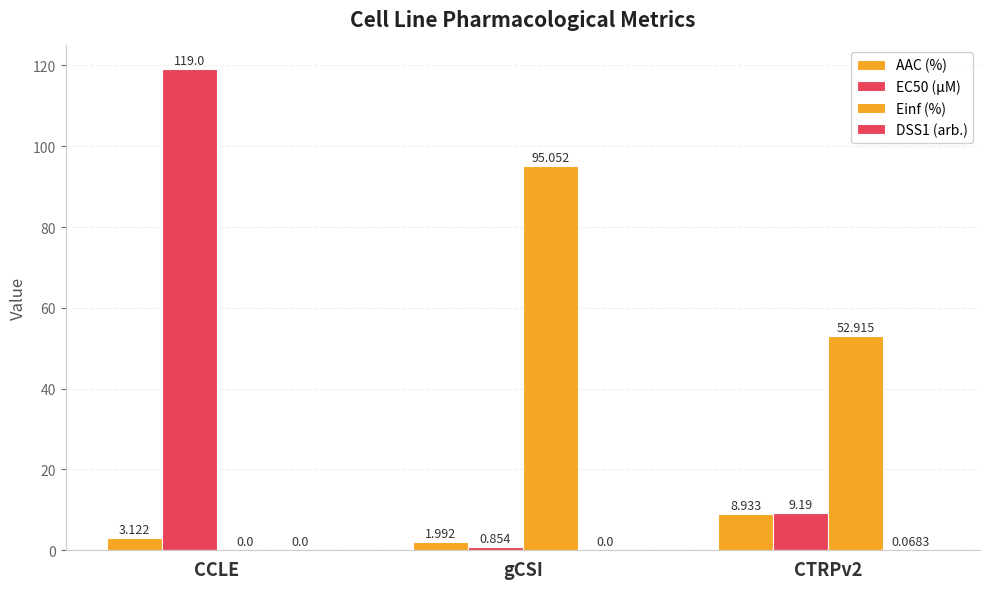

Where is AAC (%) nearest to the value 5?

CCLE